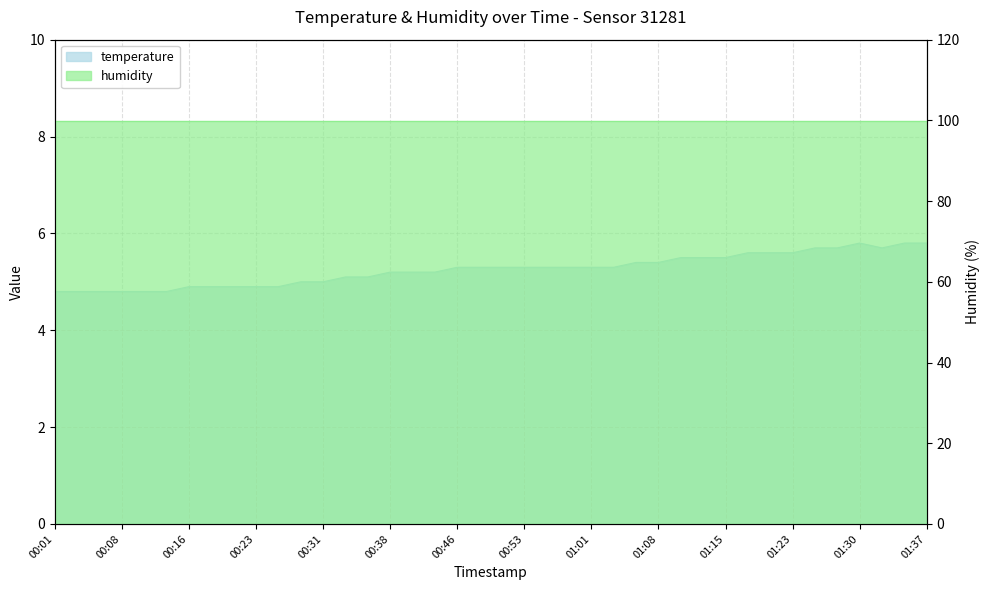

What is the difference between the maximum and minimum values?

1.0